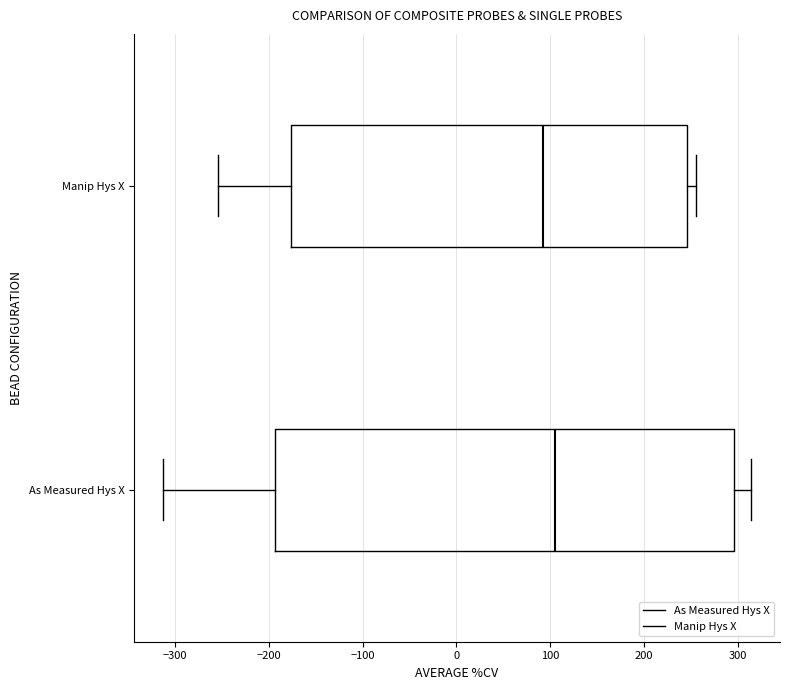

Reading bottom to top, read every box against the x-axis: the position of its median line, the range the box covers, and the ends of its whiskers. The values are not printed on the chart, so give them approximately, as read against the axis.

As Measured Hys X: median 100, box -190 to 300, whiskers -310 to 310
Manip Hys X: median 90, box -180 to 250, whiskers -250 to 260